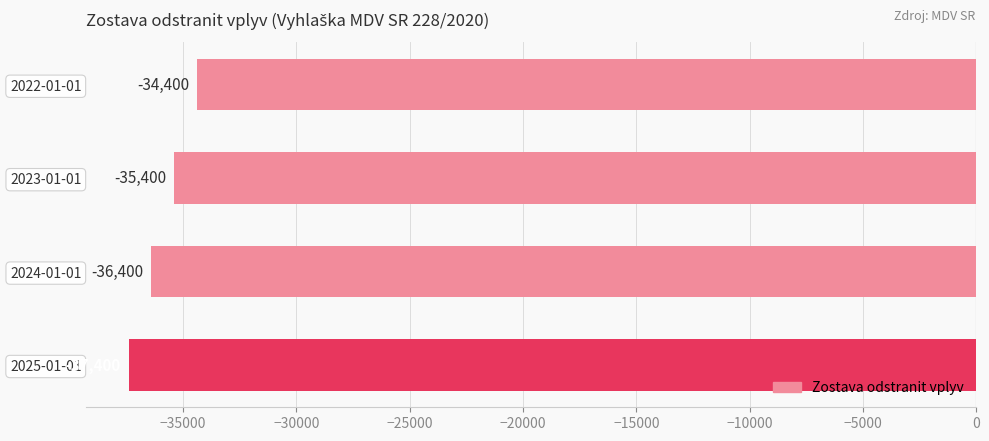

Which category has the highest value across all series?

2022-01-01